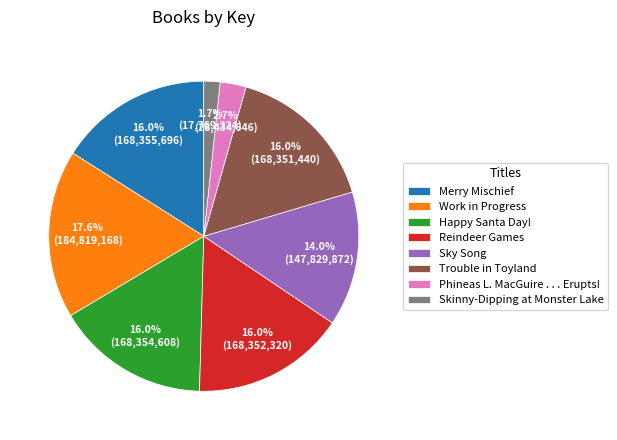

What percentage is the Trouble in Toyland slice, to the nearest percent?

16%